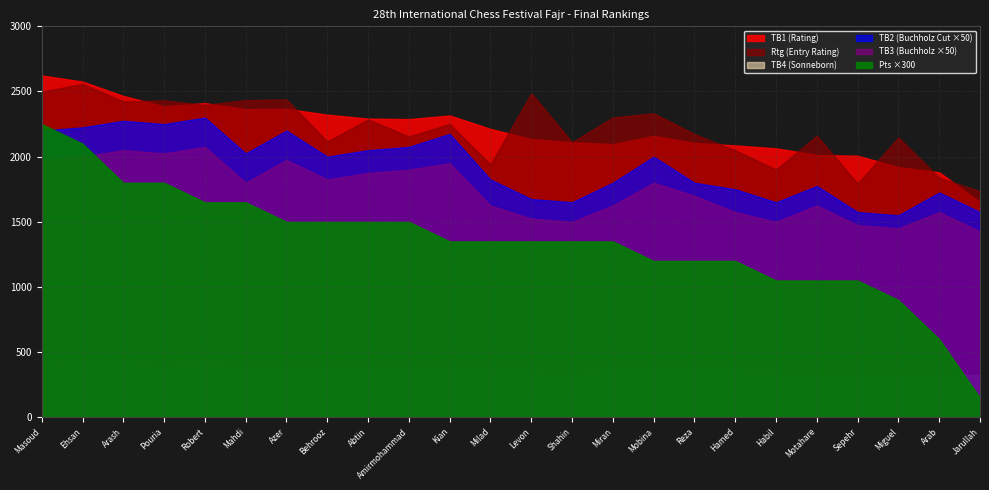

What is the sum of all TB4 (Sonneborn) values?

8748.0